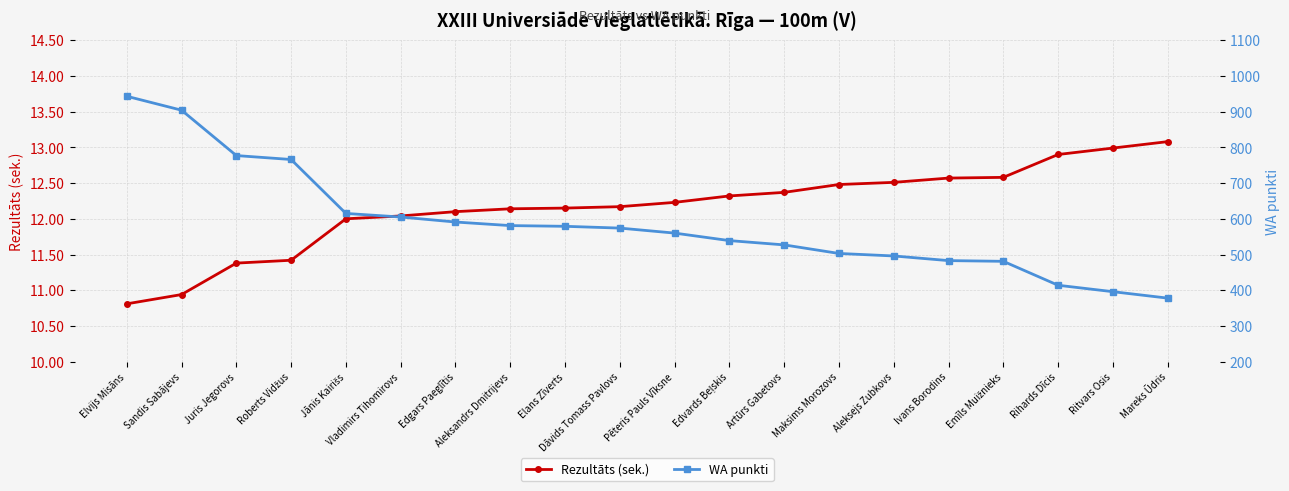

What are all the series names shown in the legend?

Rezultāts (sek.), WA punkti